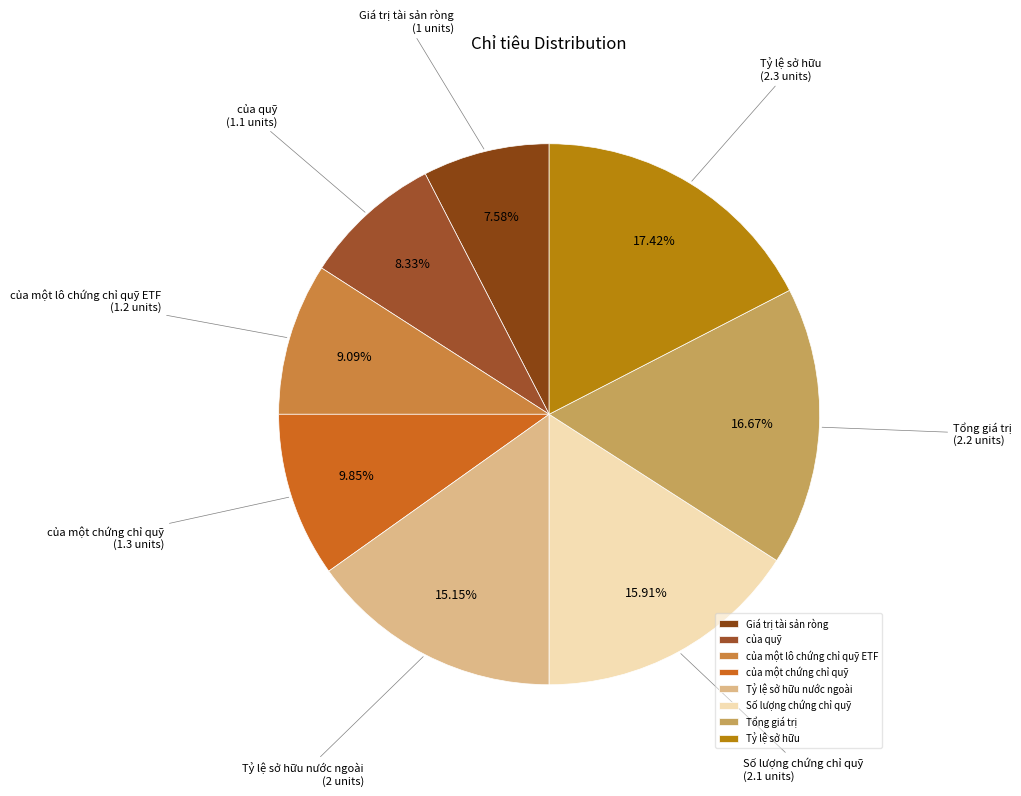

True or false: Số lượng chứng chỉ quỹ accounts for 6% of the total.

False